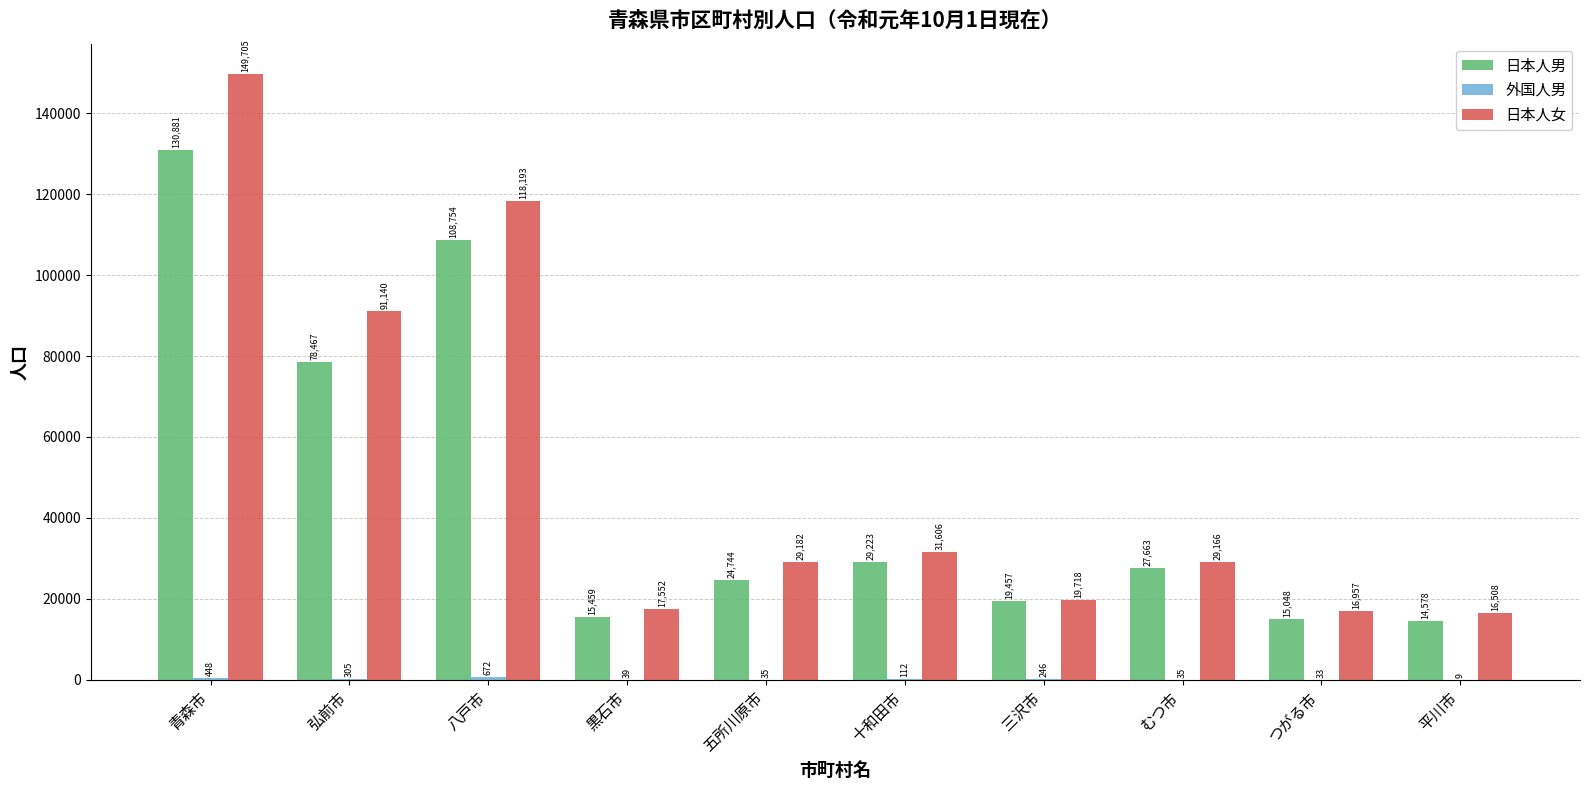

What is the sum of all 日本人男 values?

464274